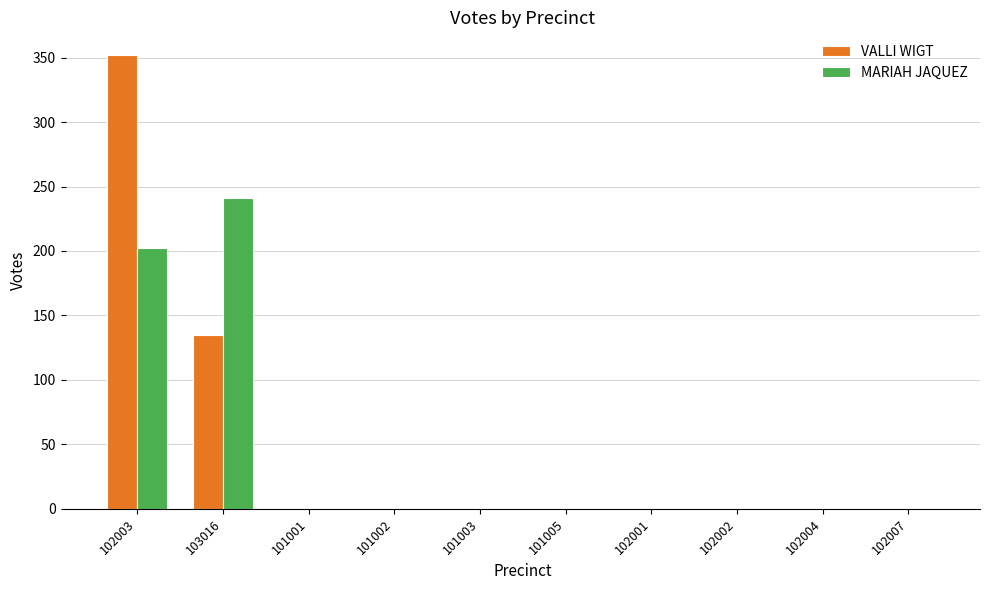

The value of MARIAH JAQUEZ at 101002 is -120. True or false?

False